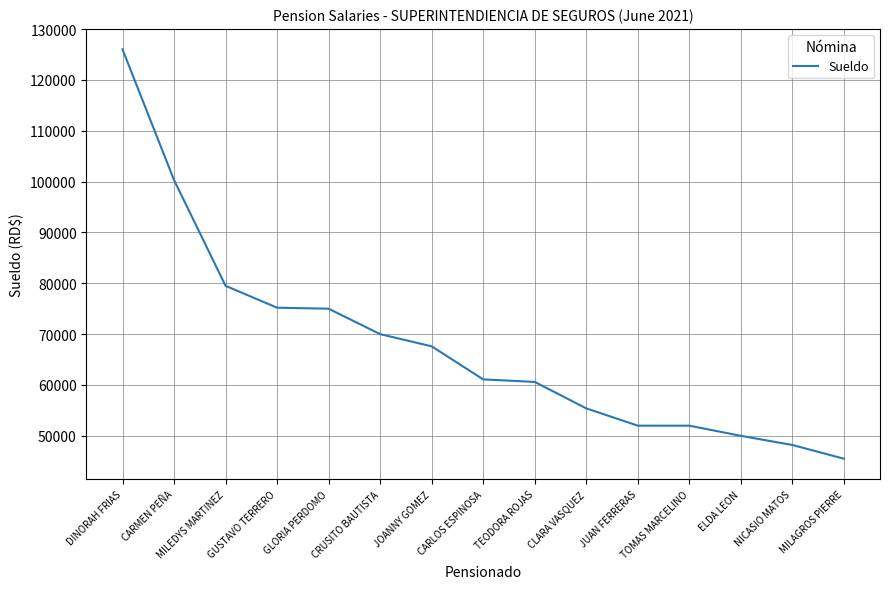

How many lines are shown in the chart?

1